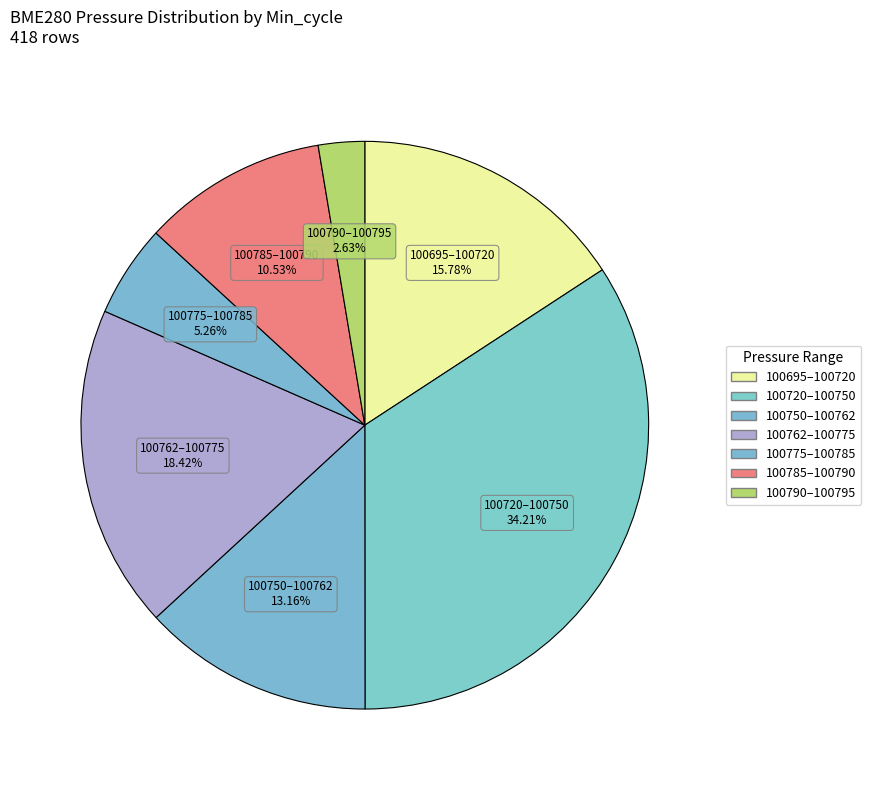

How many slices are in this pie chart?

7